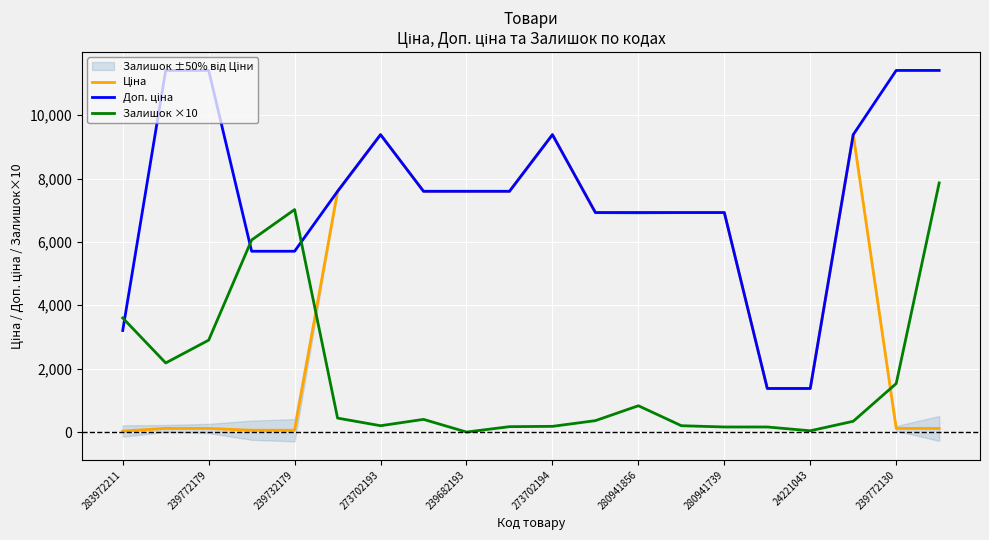

How many categories are shown in the chart?

20